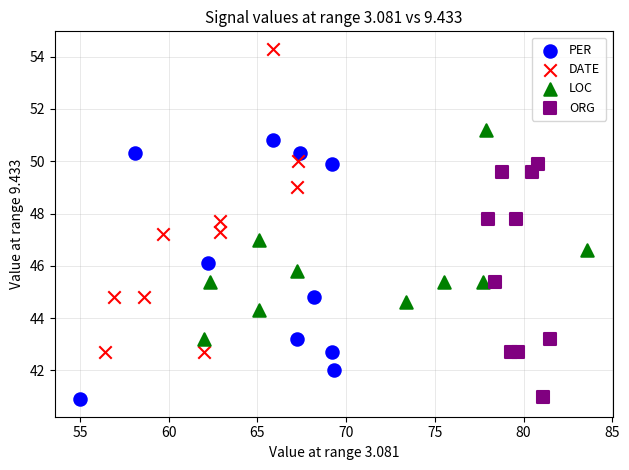

Which series reaches the maximum Y coordinate?

DATE